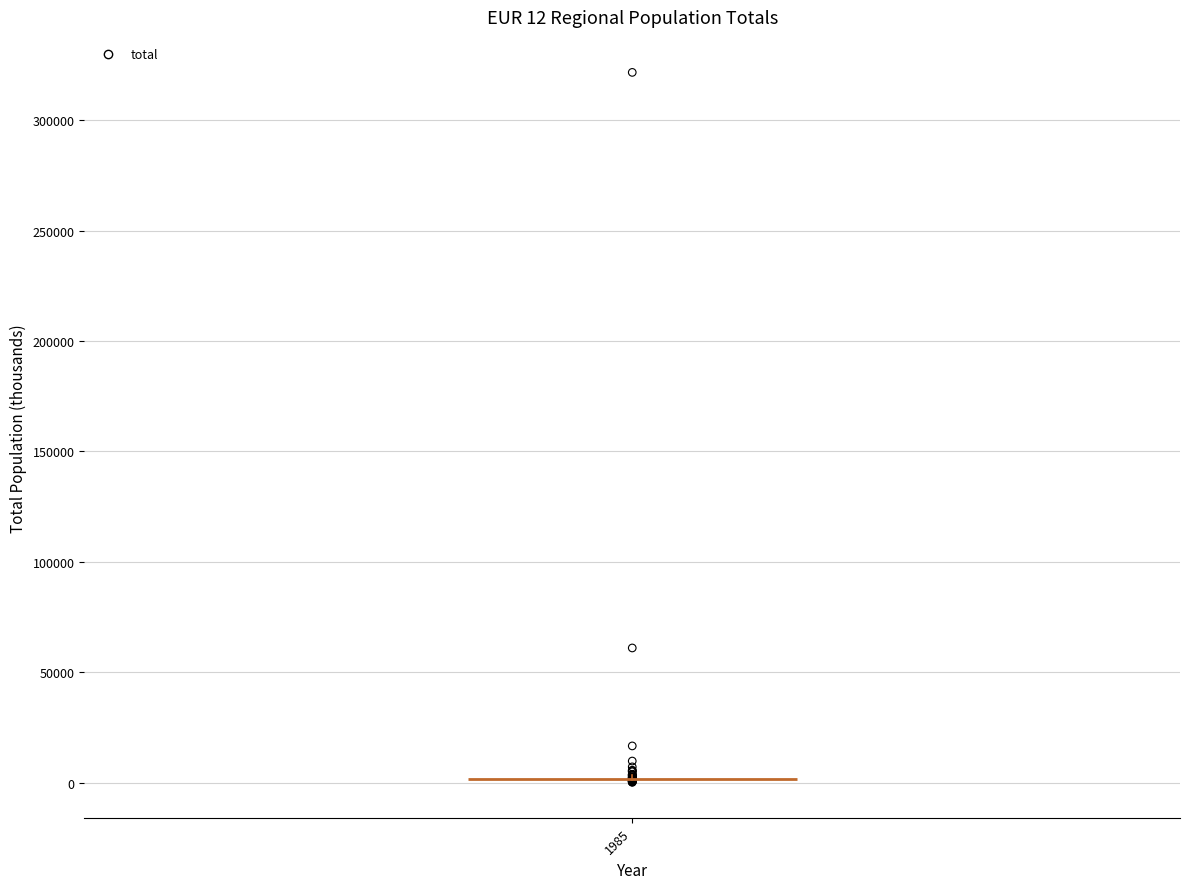

What Y value in the scatter plot is closest to 160916?

61049.3